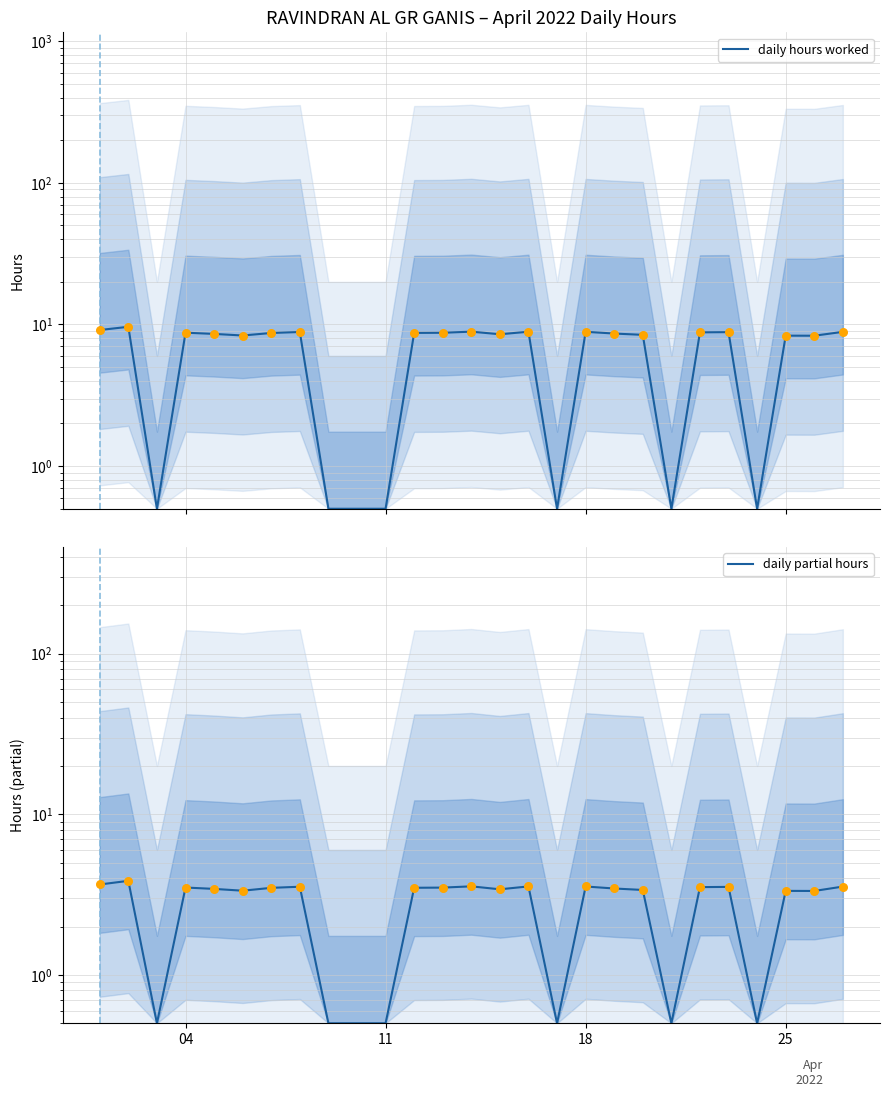

Which series has the largest total across all categories?

daily hours worked